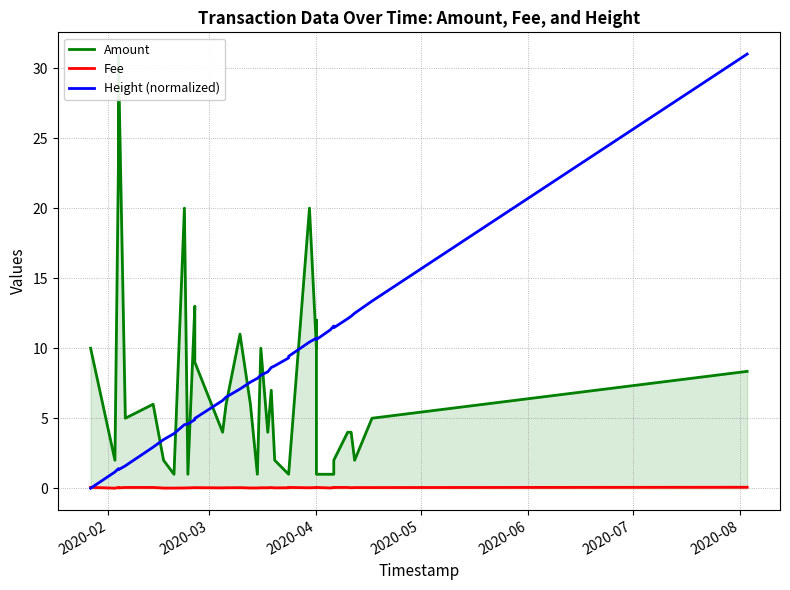

Where is the first local maximum for Fee?

2020-04